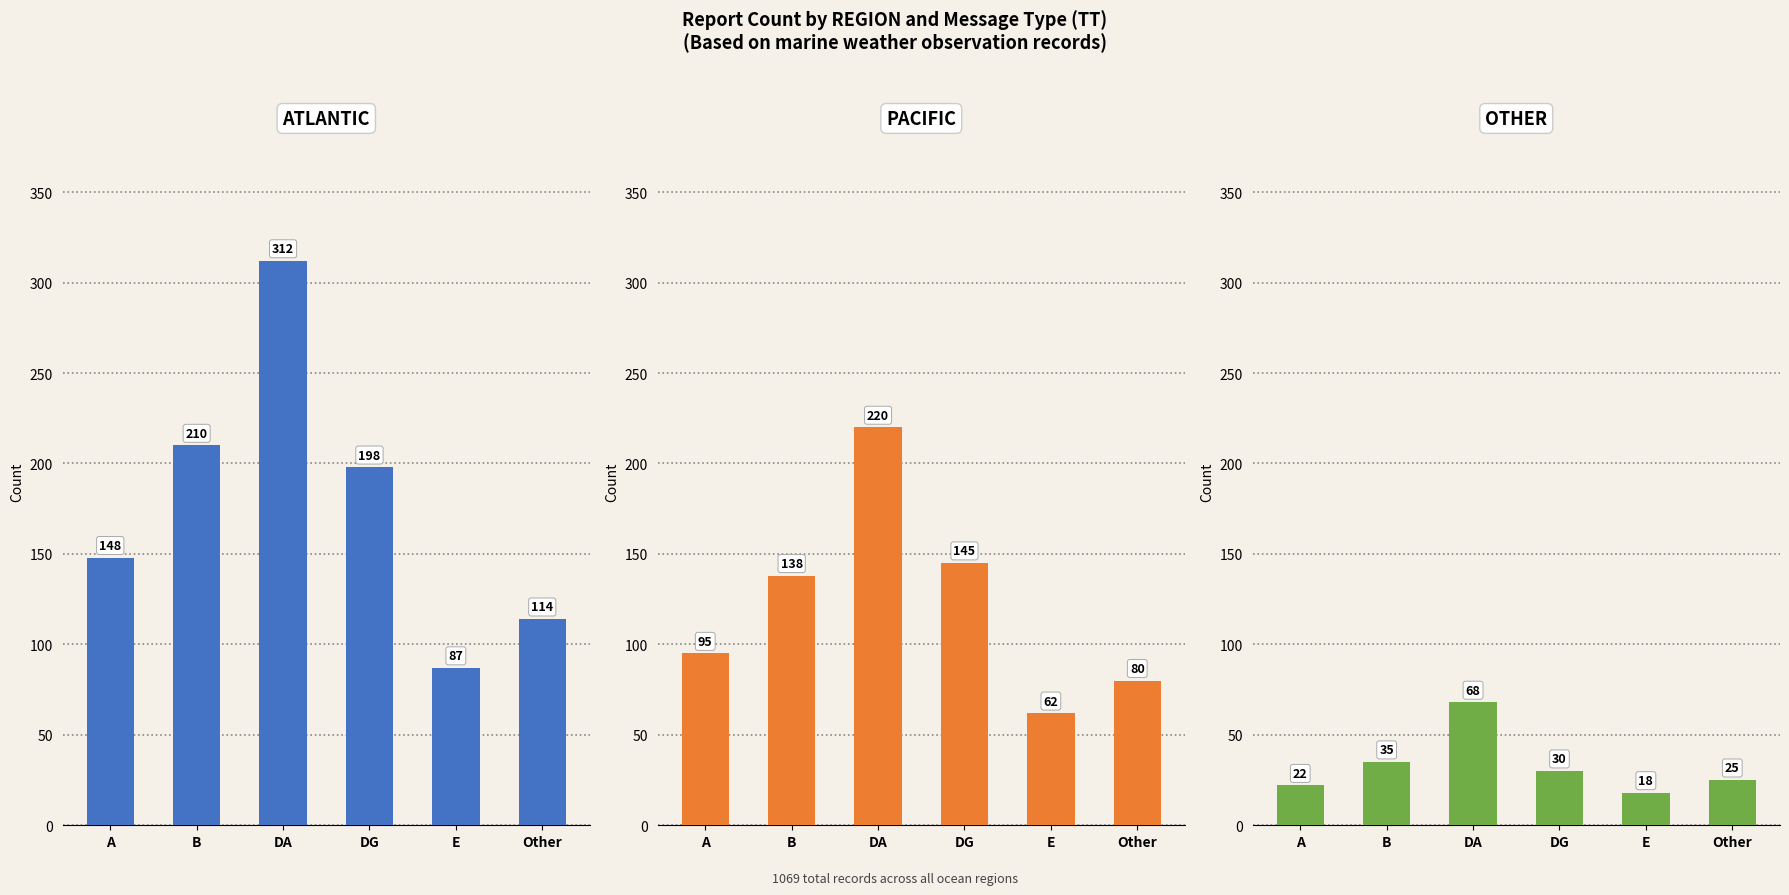

At how many categories does at least one series exceed 262?

1